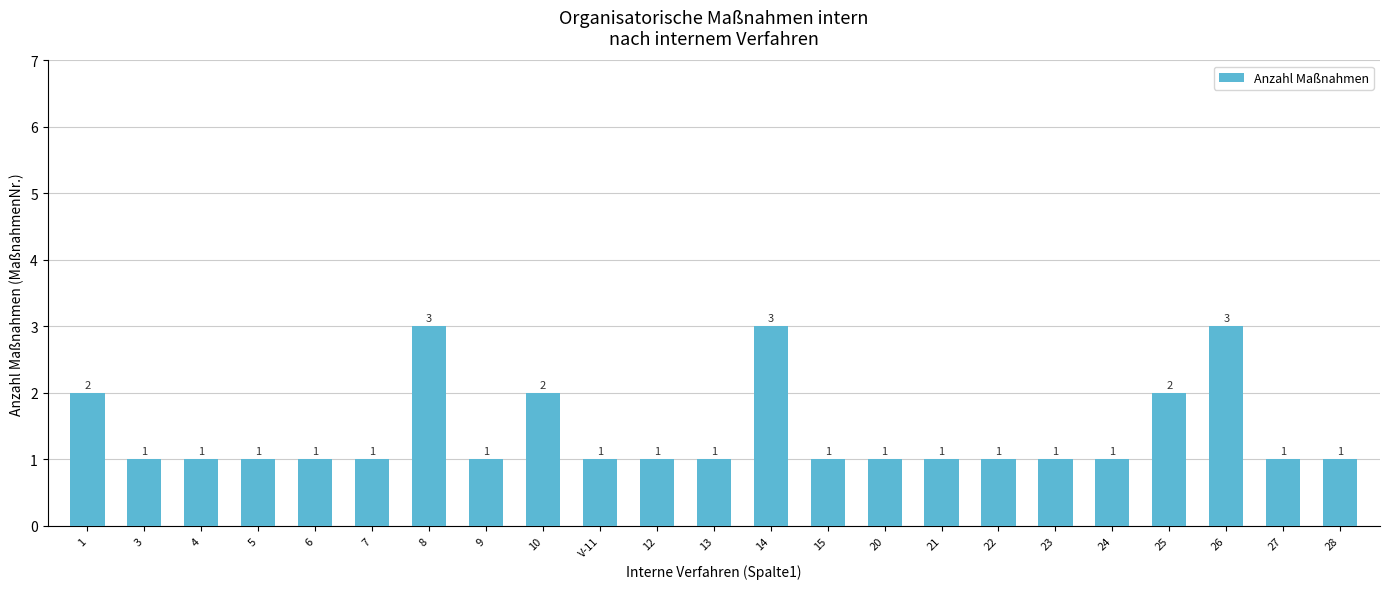

How many values exceed 1?

6